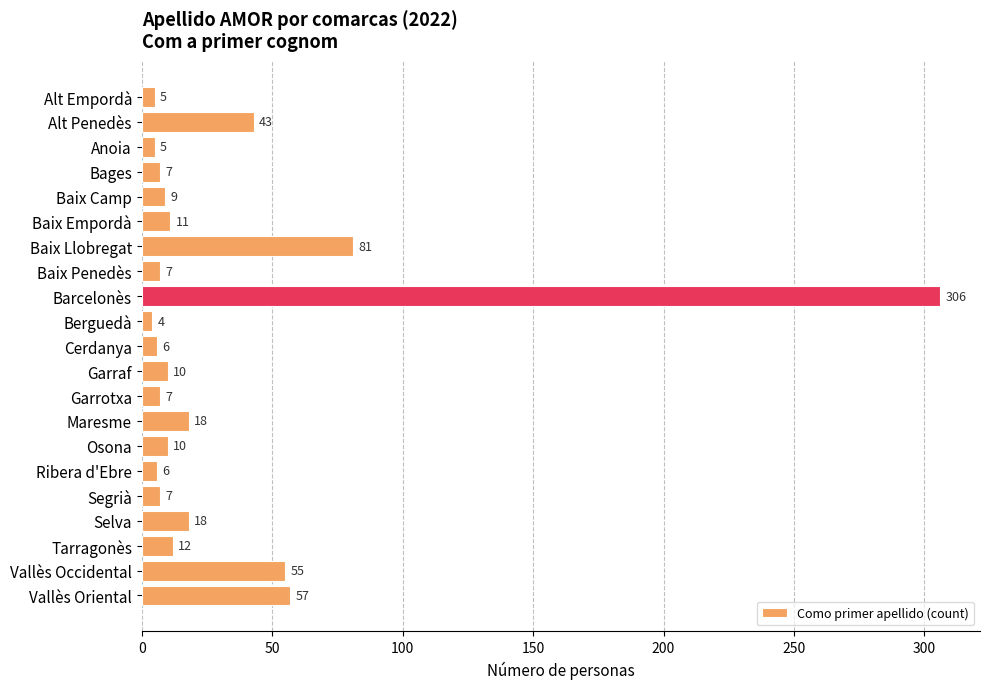

True or false: the data shows 9 at Baix Camp.

True